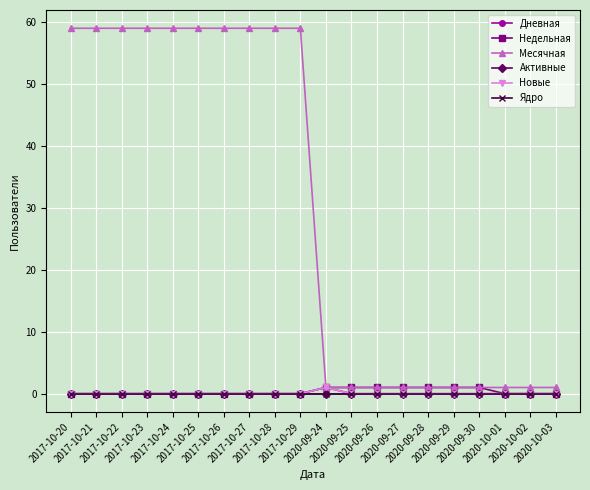

At how many categories does at least one series exceed 31?

10